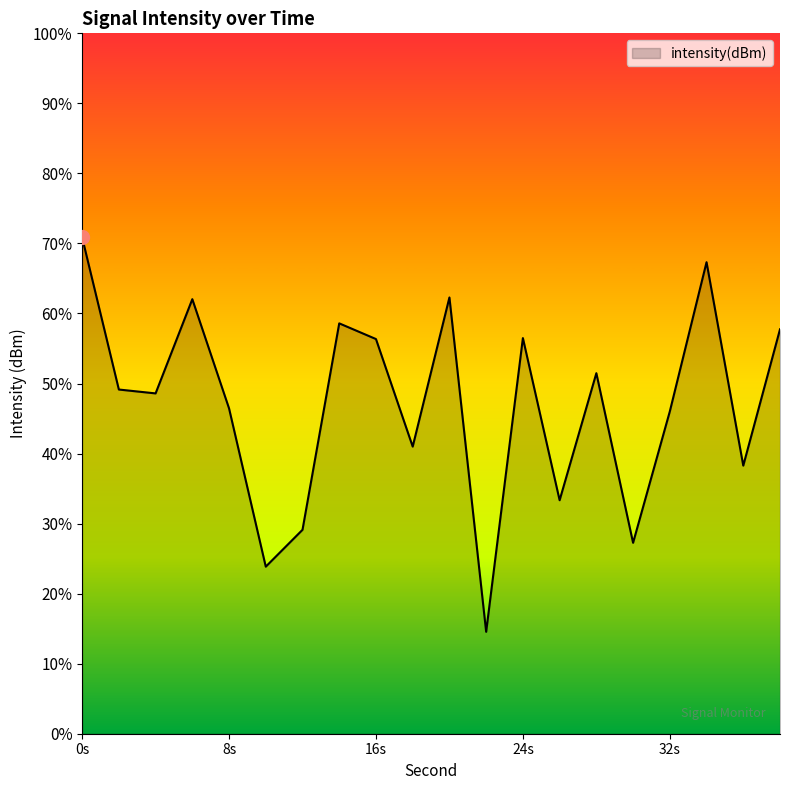

What is the change in value from 2 to 36?

-5.4